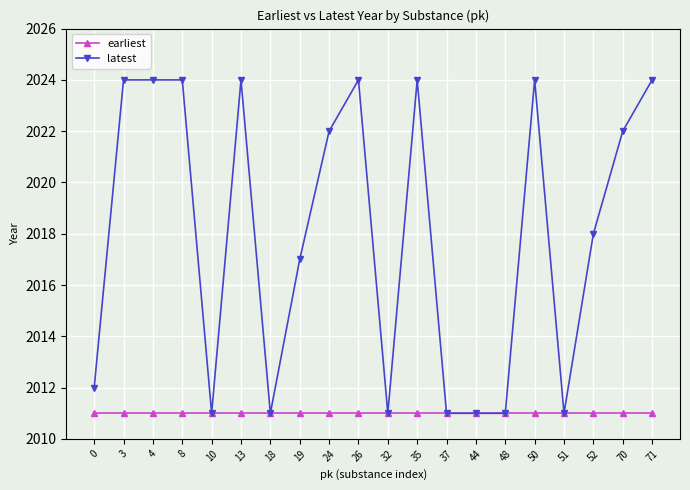

What is the smallest value displayed?

2011